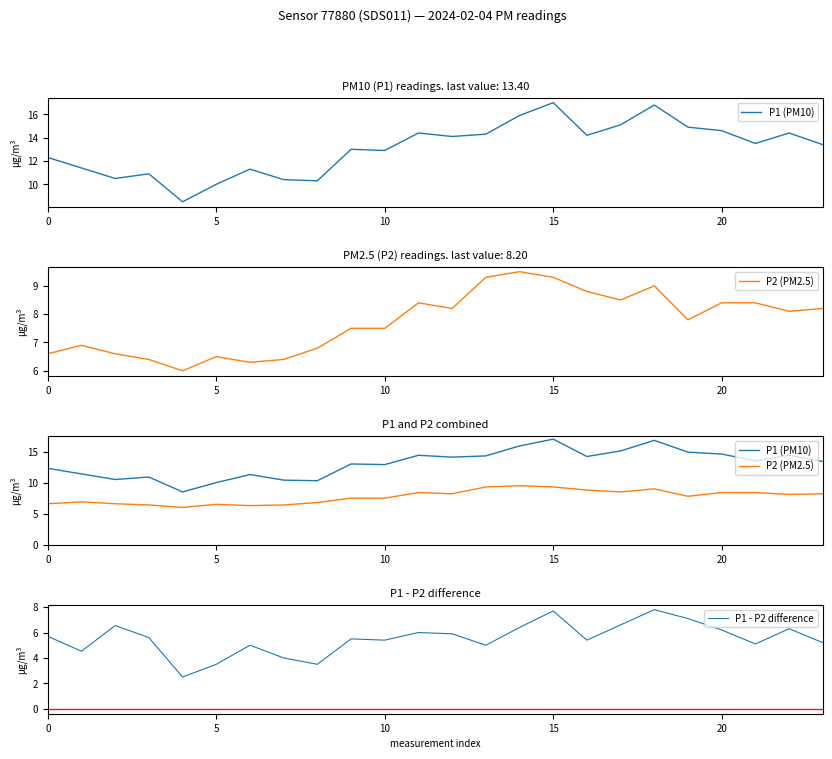

At which category does the chart reach its peak across all series?

15